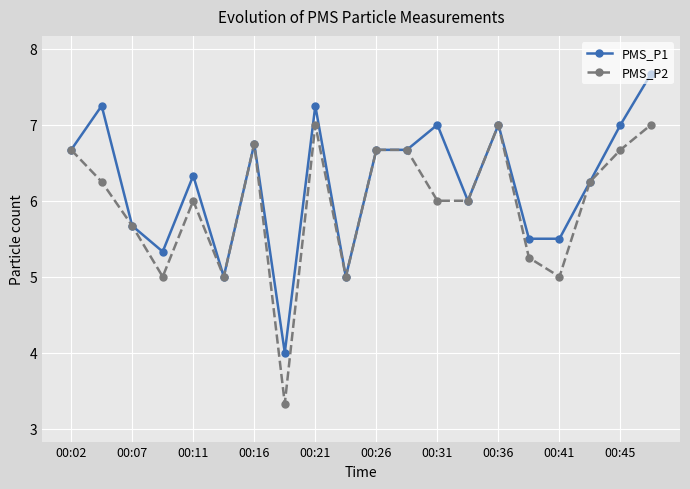

Rank the series by their average value, from highest to lowest.

PMS_P1, PMS_P2